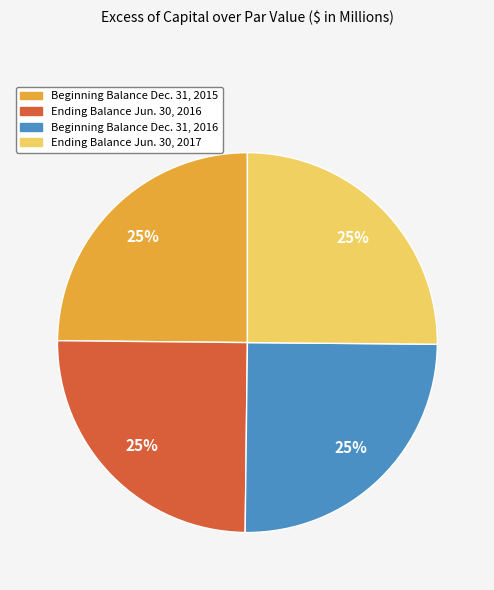

Is it true that Beginning Balance Dec. 31, 2015 is 38% of the pie?

False